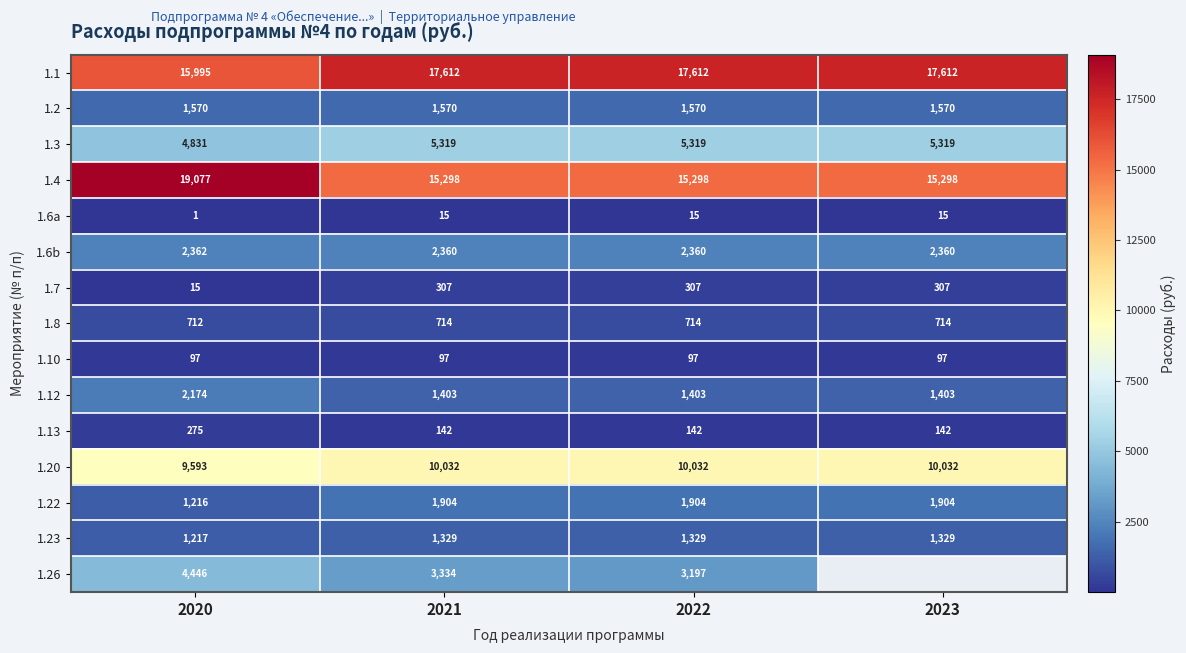

How many distinct data groups are displayed?

15